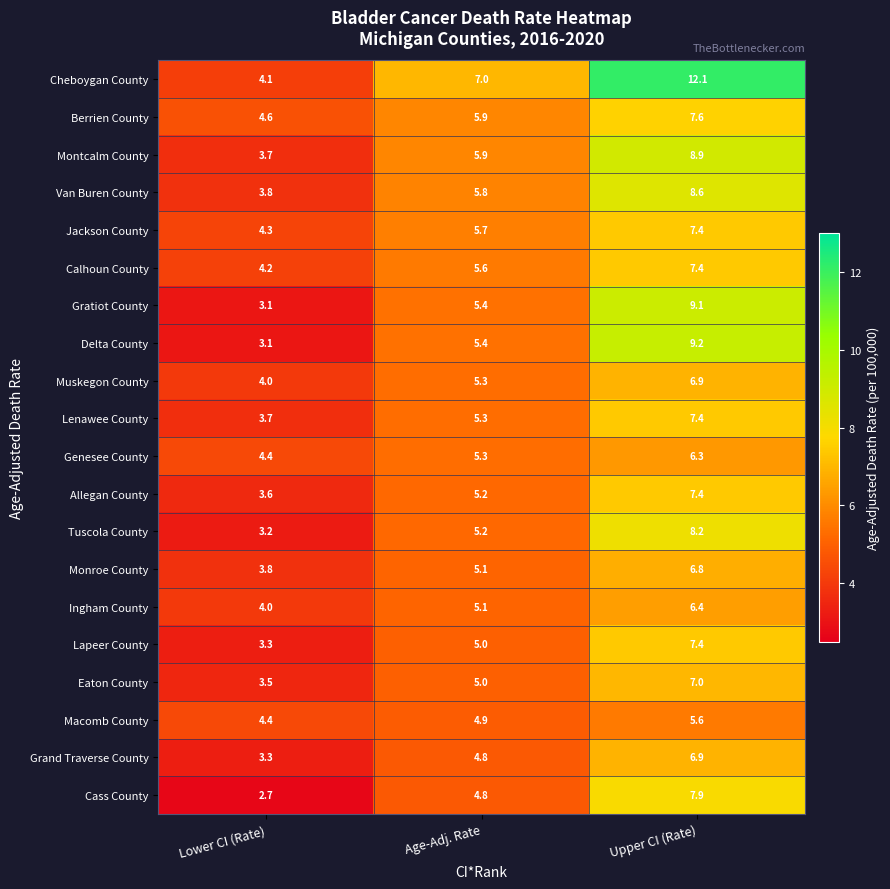

How many series are shown in this chart?

20